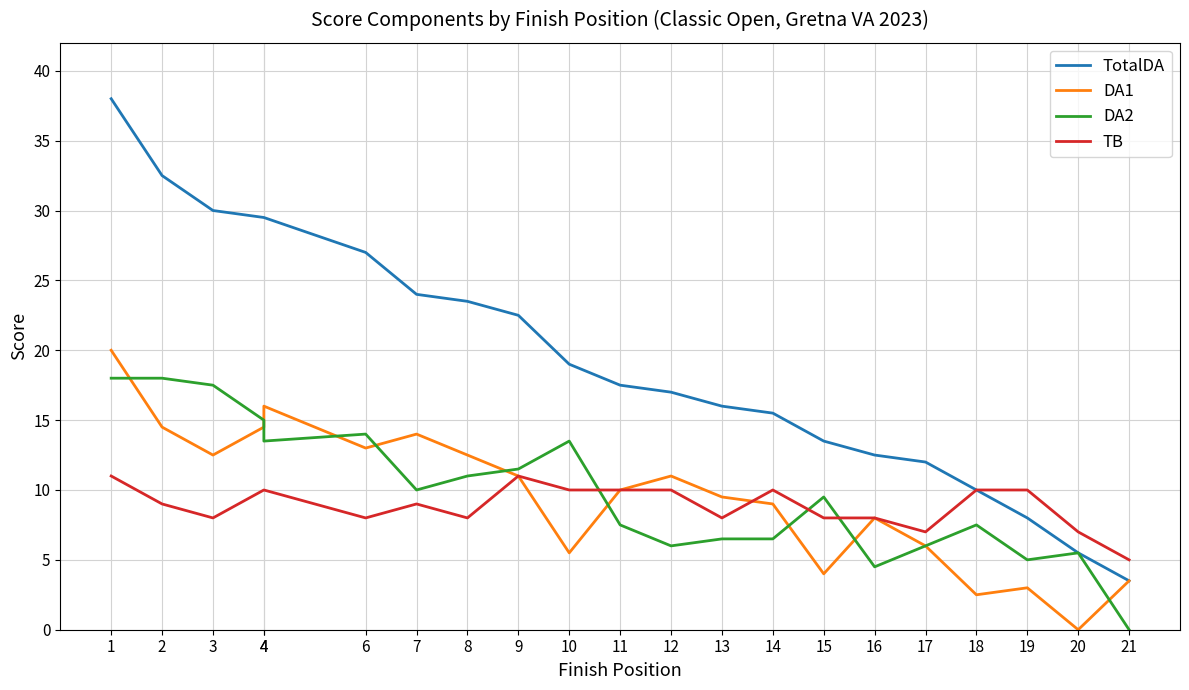

What is the difference between the maximum and minimum values in the TotalDA series?

34.5